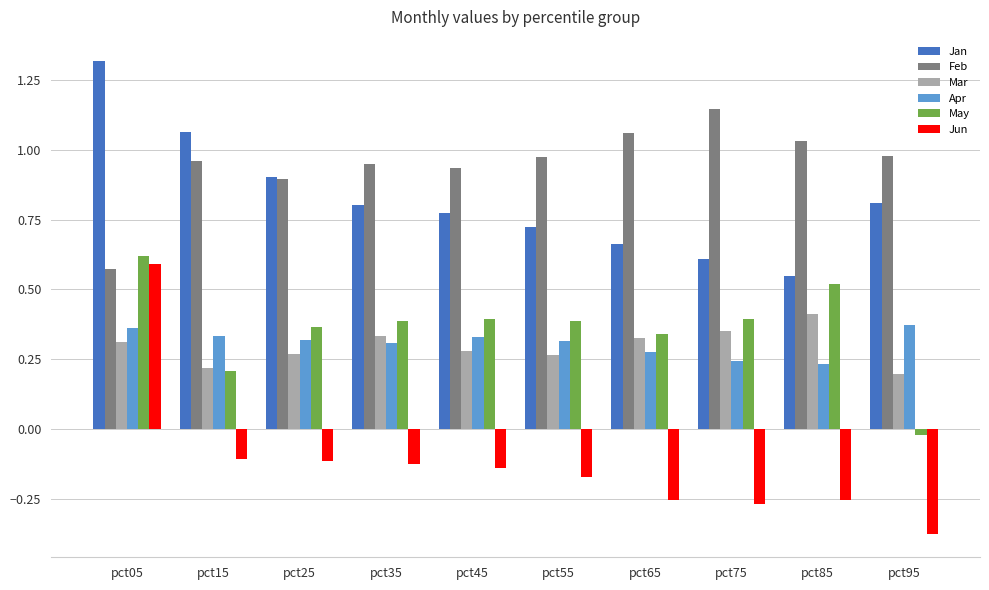

At pct85, list the series in order from smallest to largest.

Jun, Apr, Mar, May, Jan, Feb